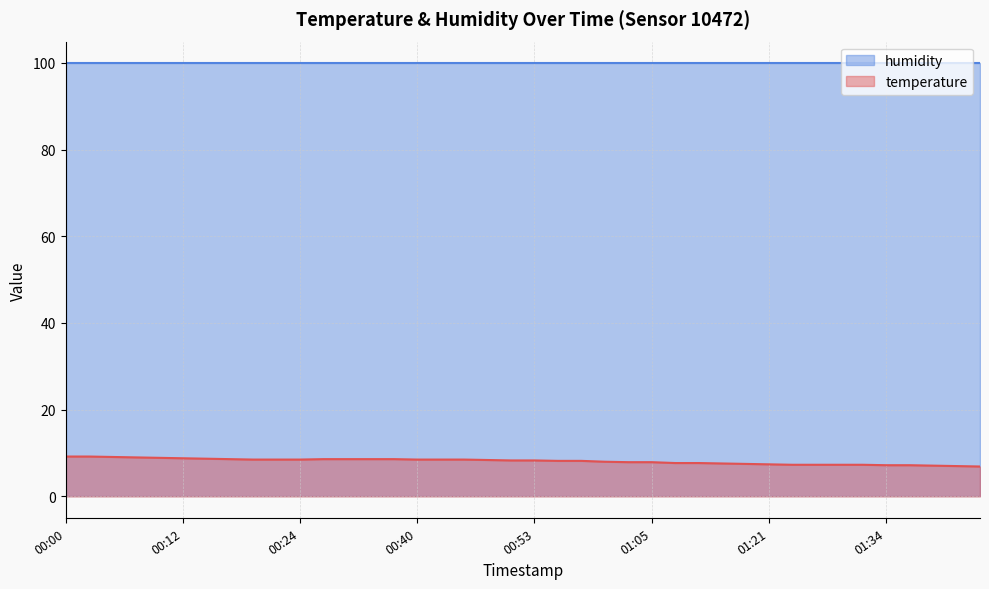

What is the highest value of the humidity series?

99.9